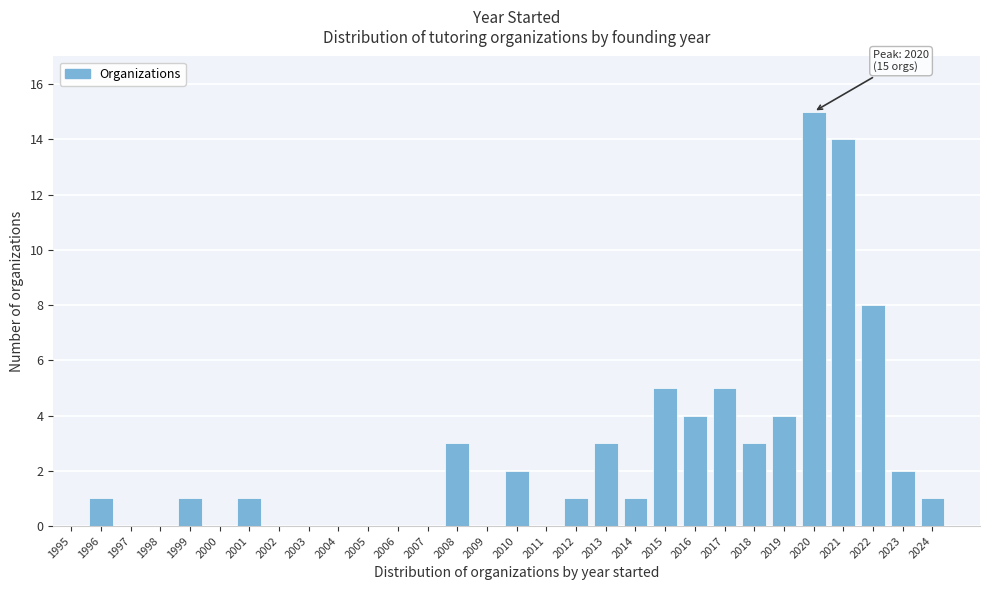

Reading left to right, what are all the values shown in this chart?

1995=0	1996=1	1997=0	1998=0	1999=1	2000=0	2001=1	2002=0	2003=0	2004=0	2005=0	2006=0	2007=0	2008=3	2009=0	2010=2	2011=0	2012=1	2013=3	2014=1	2015=5	2016=4	2017=5	2018=3	2019=4	2020=15	2021=14	2022=8	2023=2	2024=1